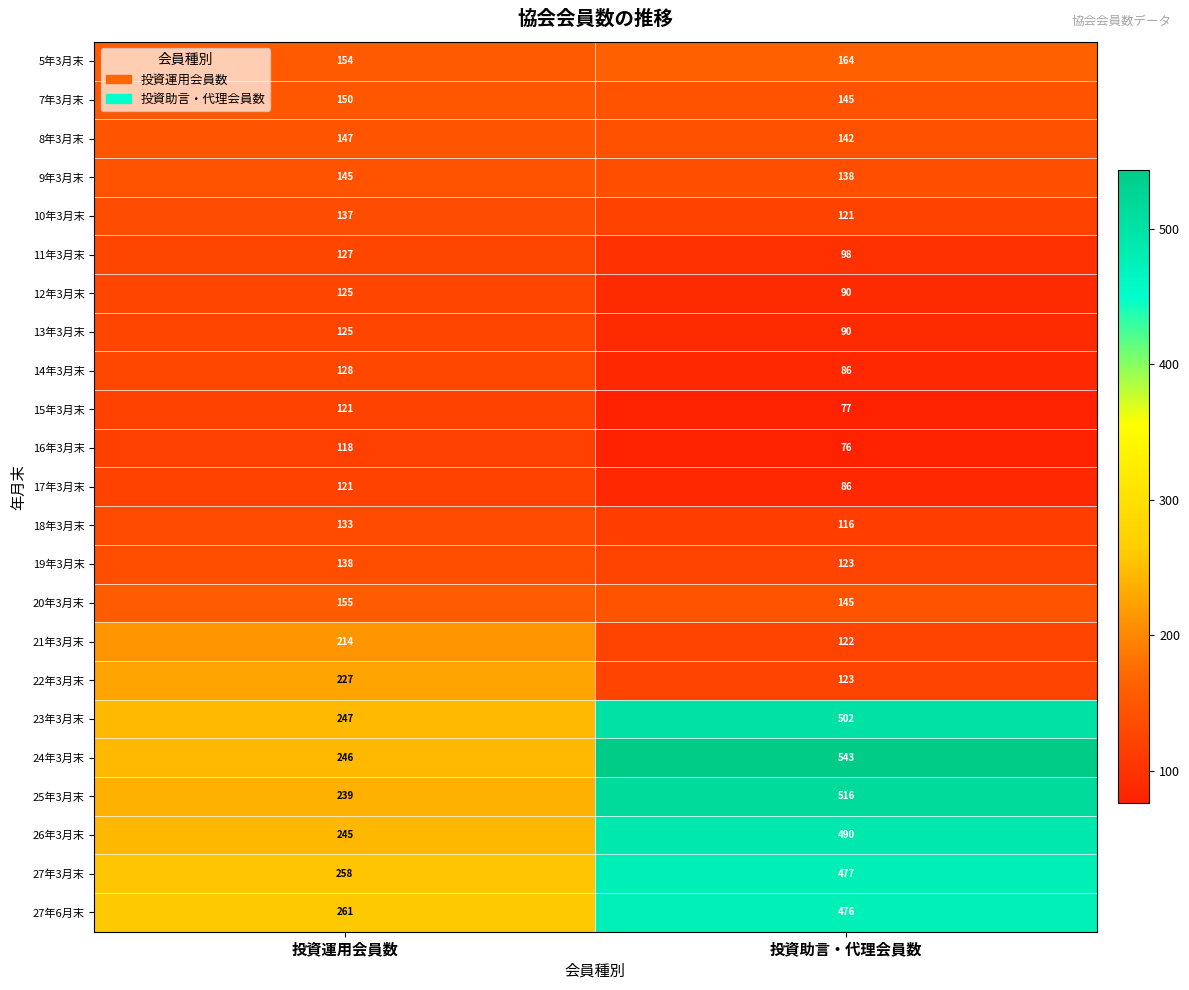

At which category is the sum across all series the highest?

投資助言・代理会員数